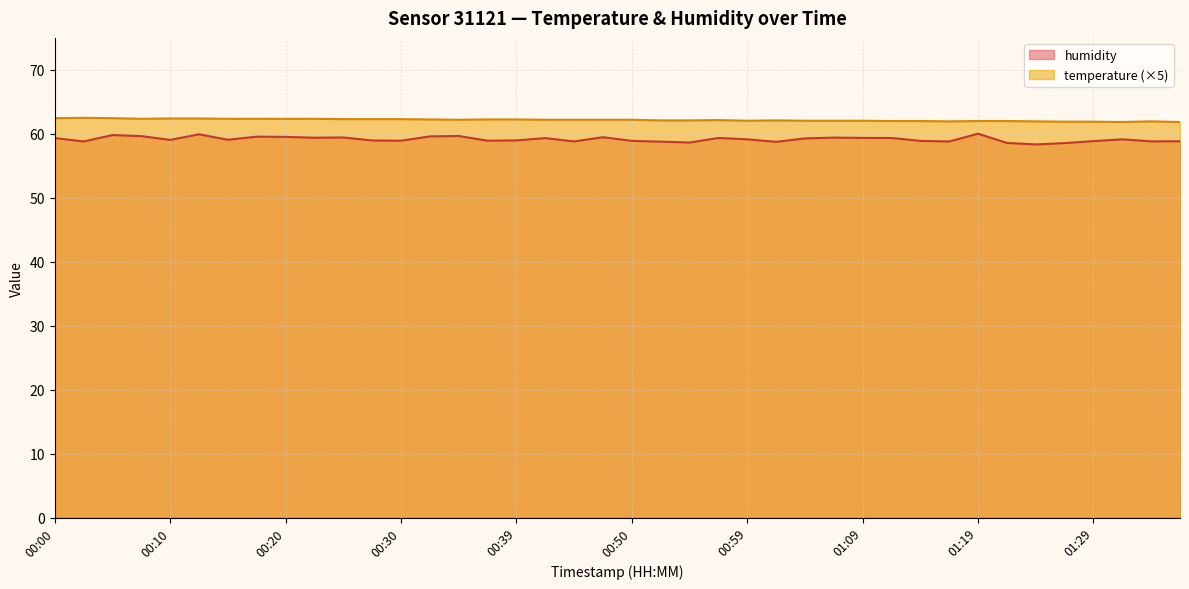

True or false: humidity and temperature intersect in this chart.

False